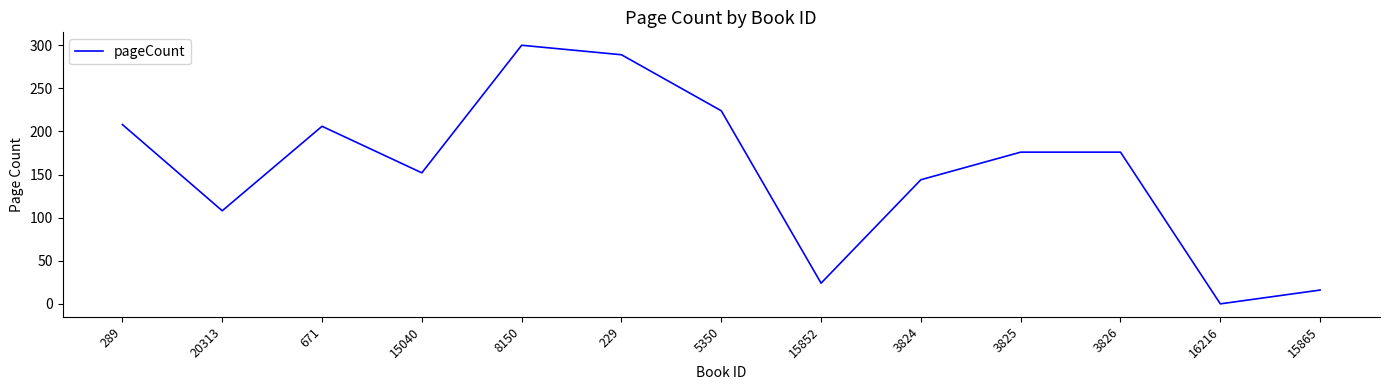

True or false: the data shows 243 at 3825.

False